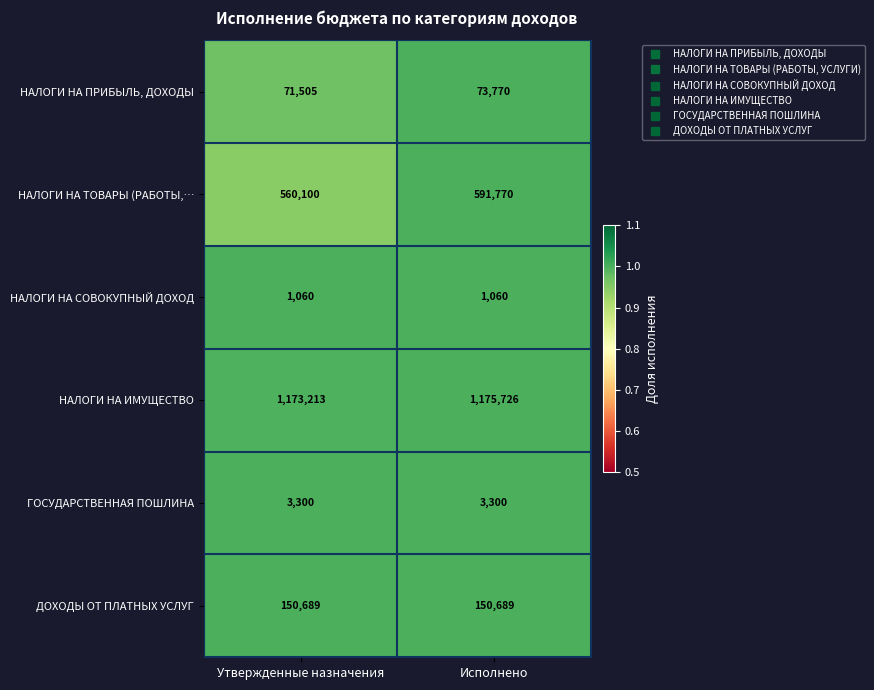

Which label corresponds to the largest value in the chart?

Исполнено